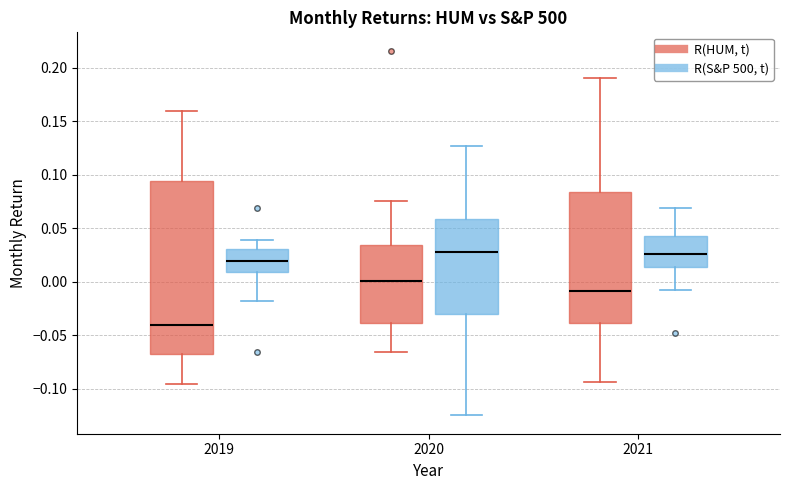

Which box is the tallest, from its lower edge to its upper edge?

2019 (R(HUM, t))